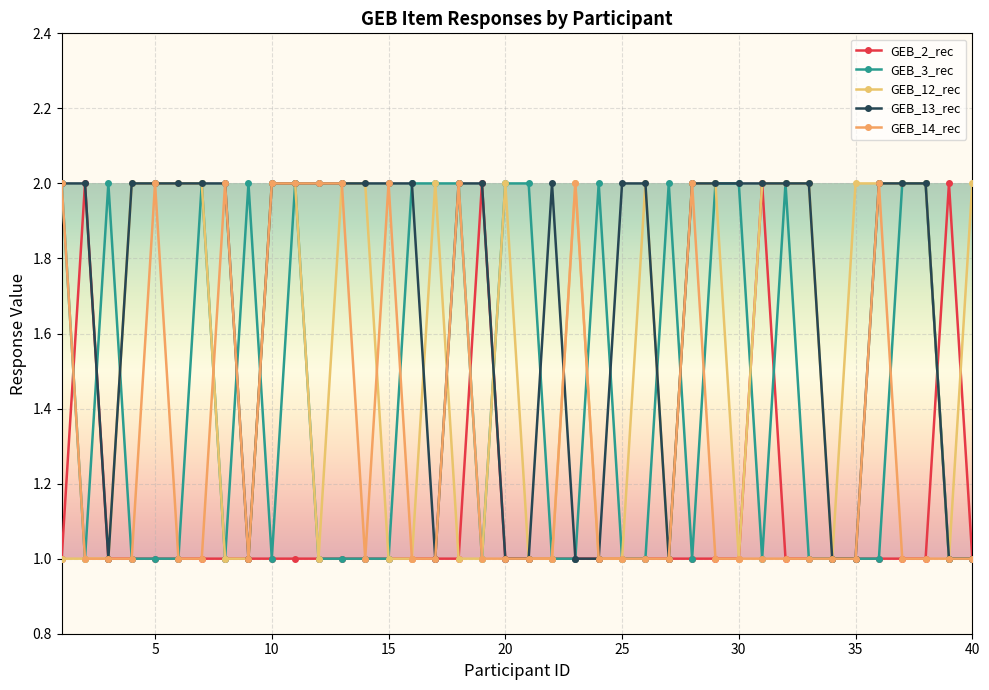

What is the value of the GEB_14_rec point at the 37th from the left?

1